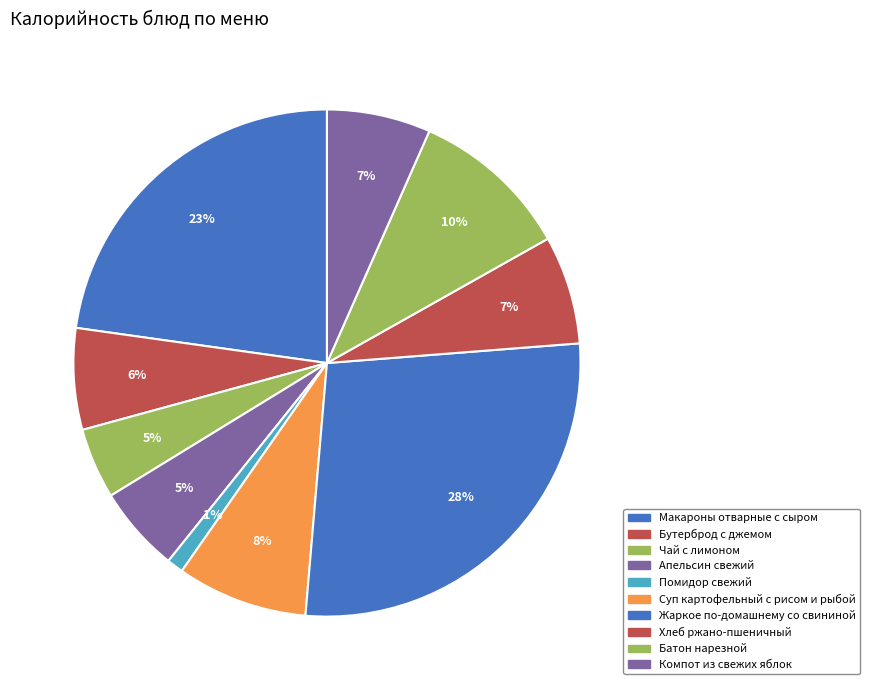

Count the number of slices in the pie.

10